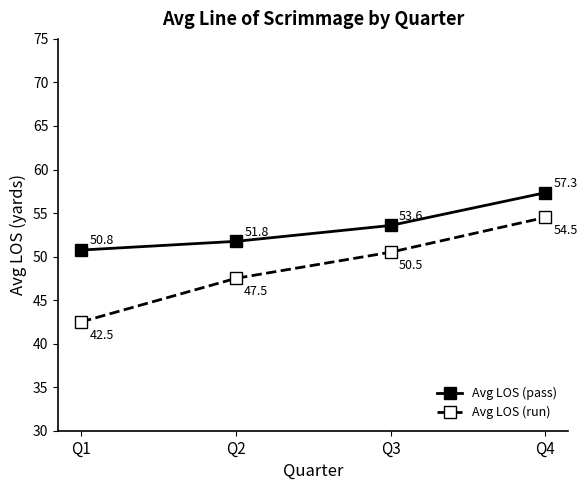

Rank the categories by Avg LOS (pass) value from highest to lowest.

Q4, Q3, Q2, Q1